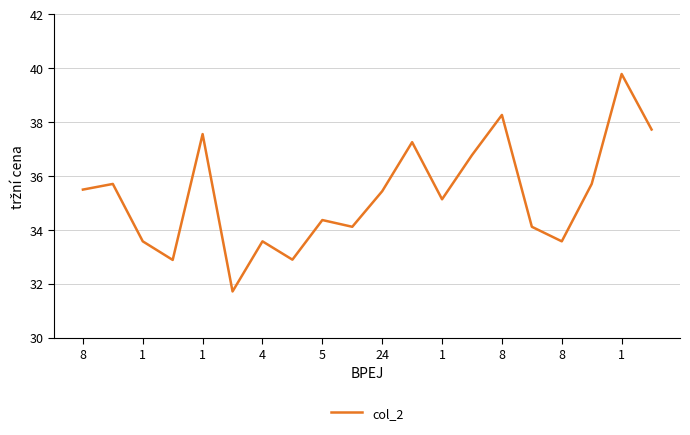

What is the difference between the maximum and minimum values?

8.1